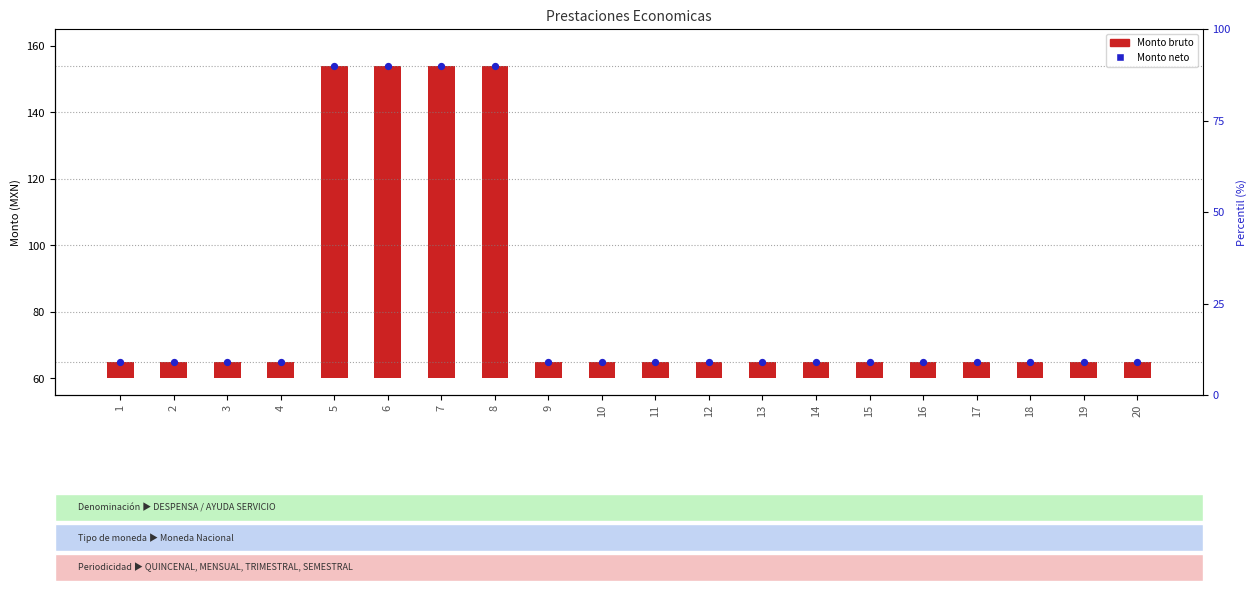

At how many categories does at least one series exceed 44?

20